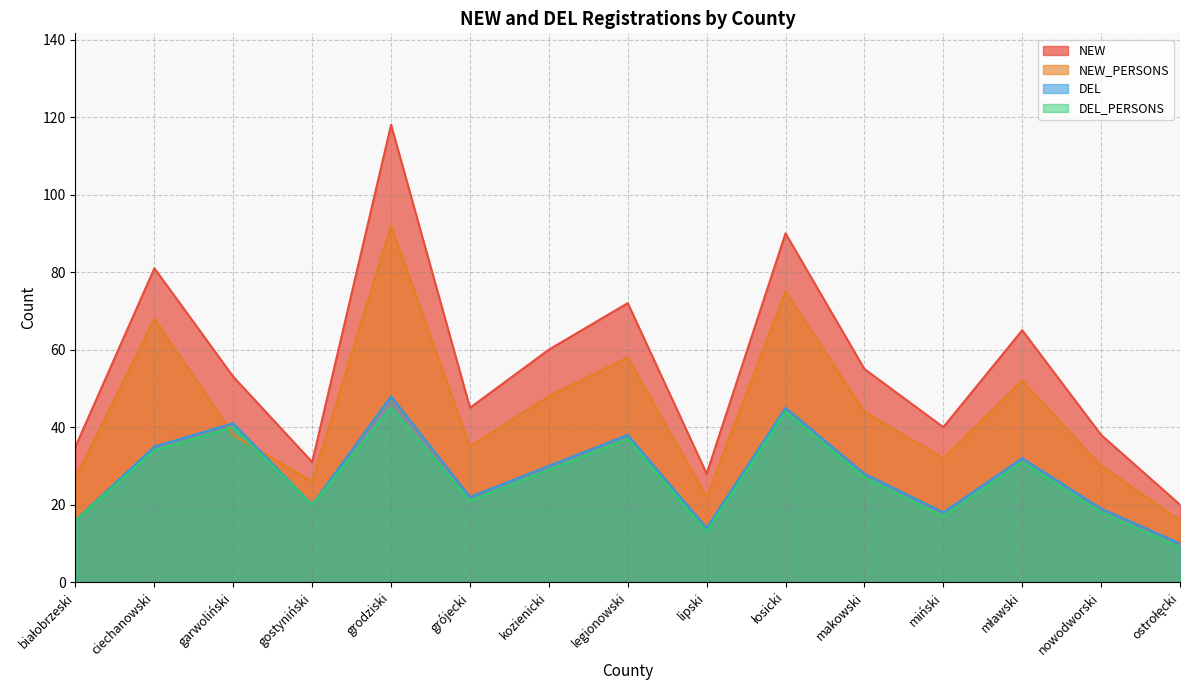

How many series are shown in this chart?

4